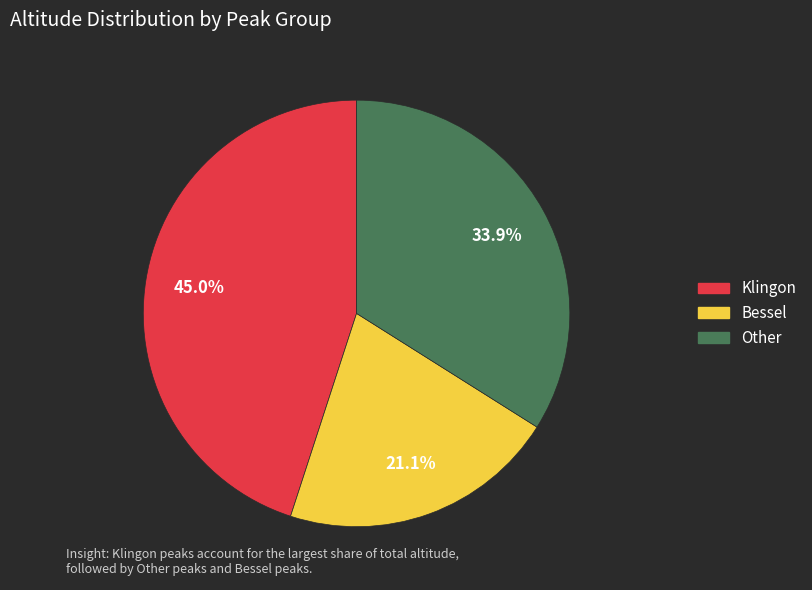

Is there a majority slice in this chart?

No